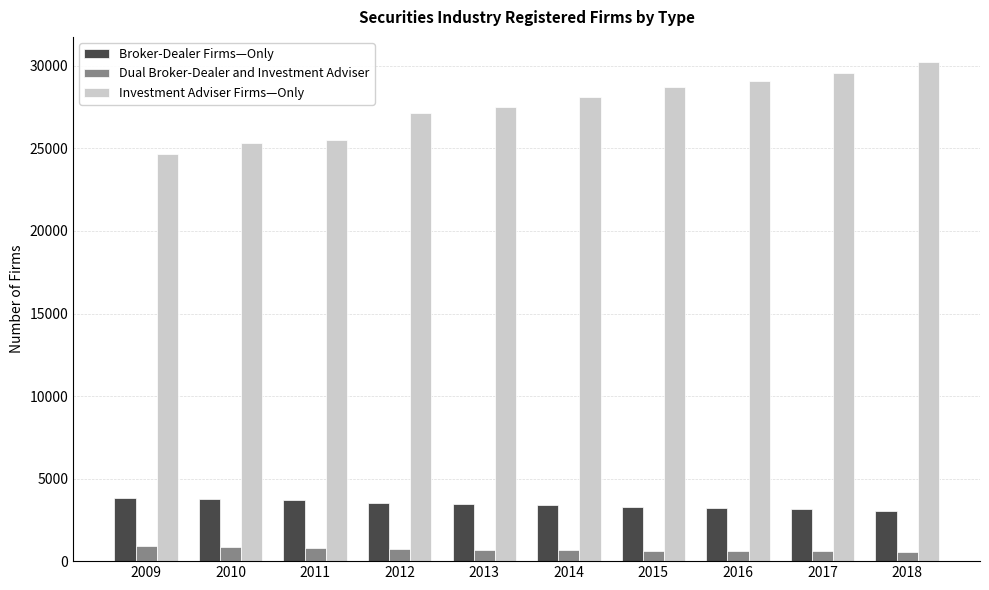

How many data points in Dual Broker-Dealer and Investment Adviser are less than 696?

5